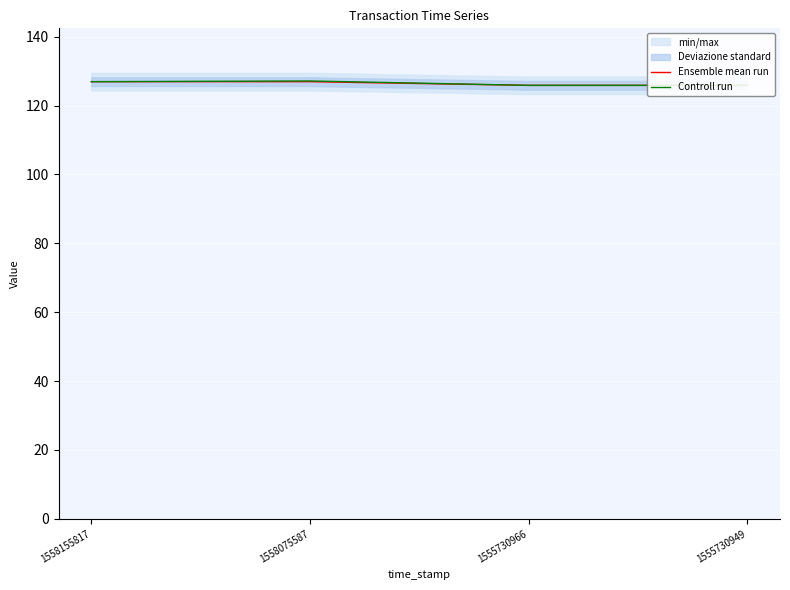

What is the difference between the maximum and minimum values in the Controll run series?

1.3